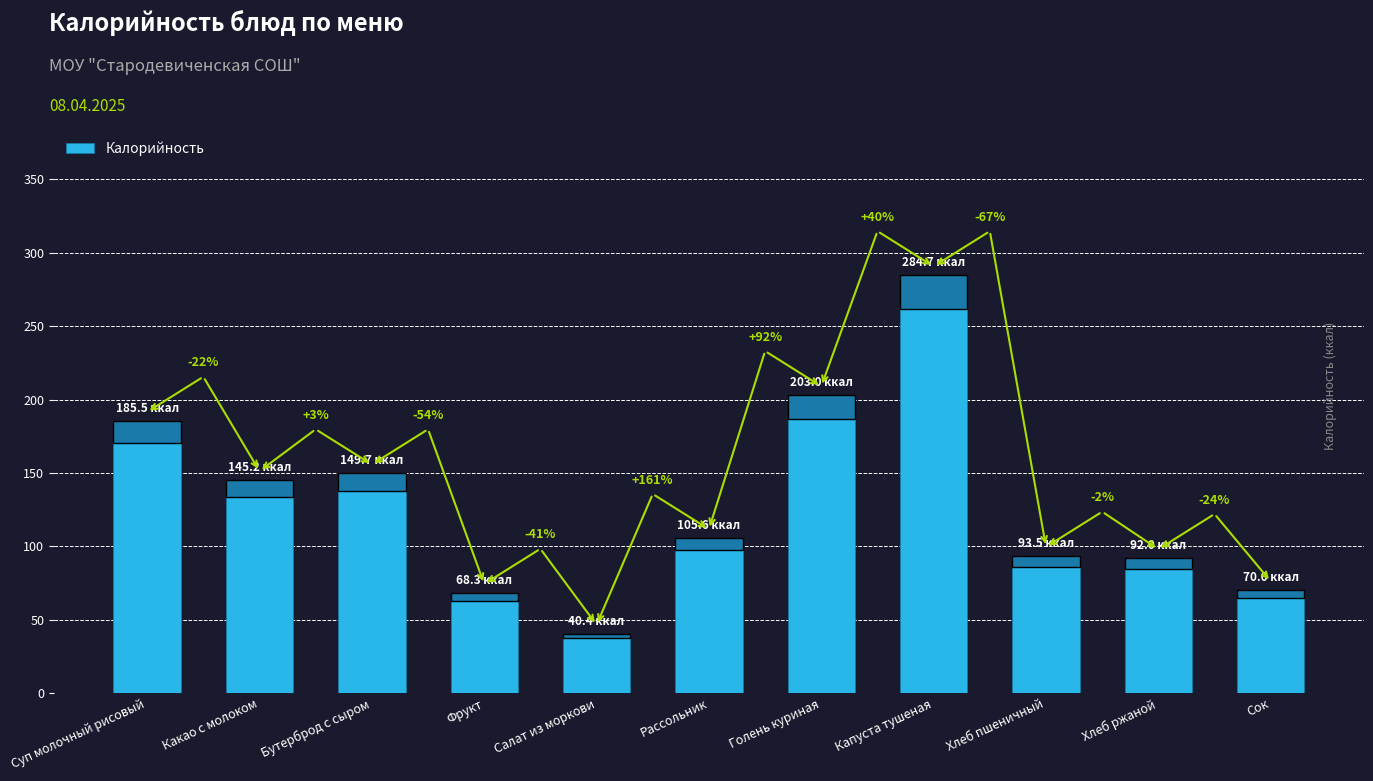

List the labels in order of value, smallest first.

Салат из моркови, Фрукт, Сок, Хлеб ржаной, Хлеб пшеничный, Рассольник, Какао с молоком, Бутерброд с сыром, Суп молочный рисовый, Голень куриная, Капуста тушеная